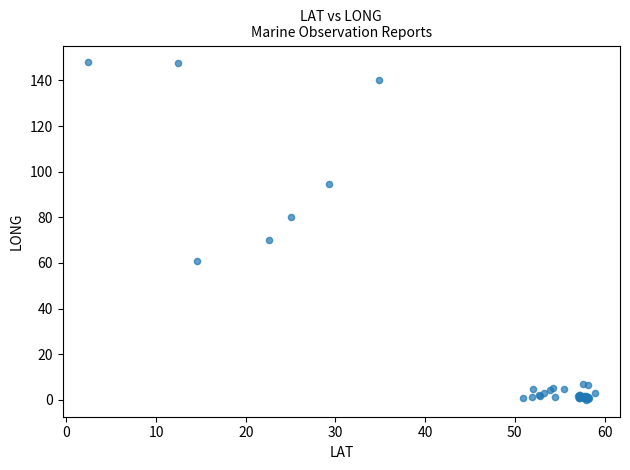

What Y value in the scatter plot is closest to 73?

69.9